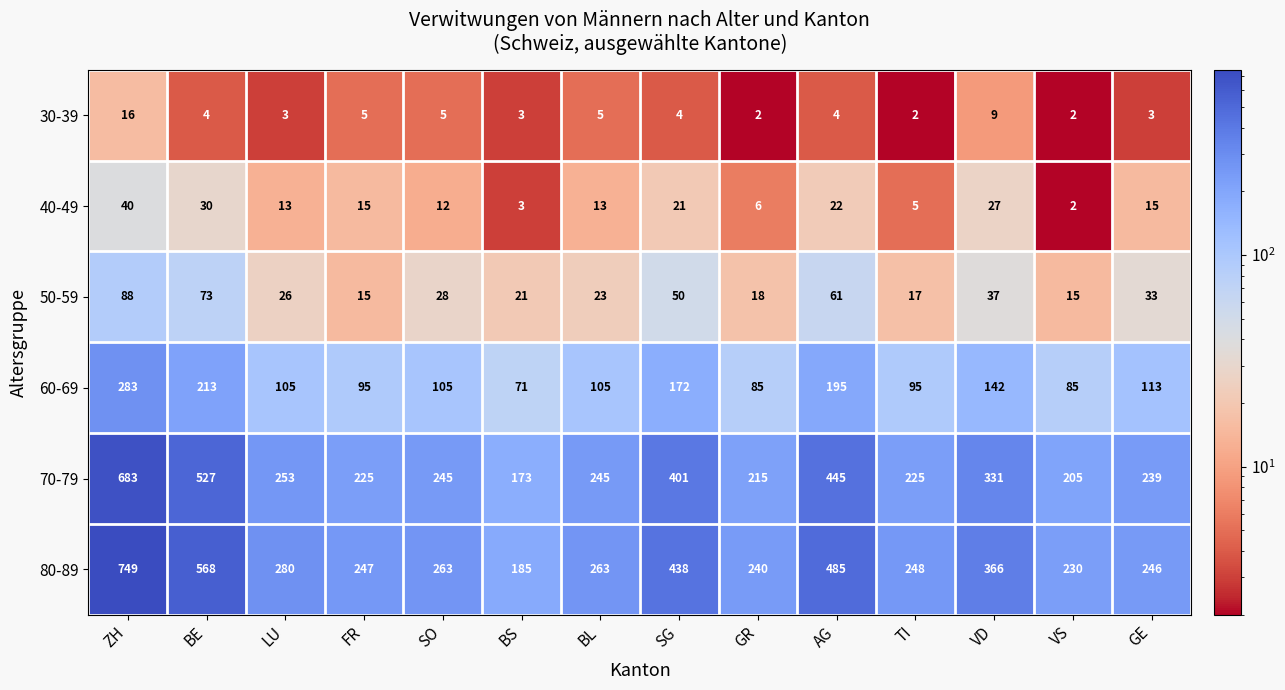

Rank the series by their maximum value, from lowest to highest.

30-39, 40-49, 50-59, 60-69, 70-79, 80-89